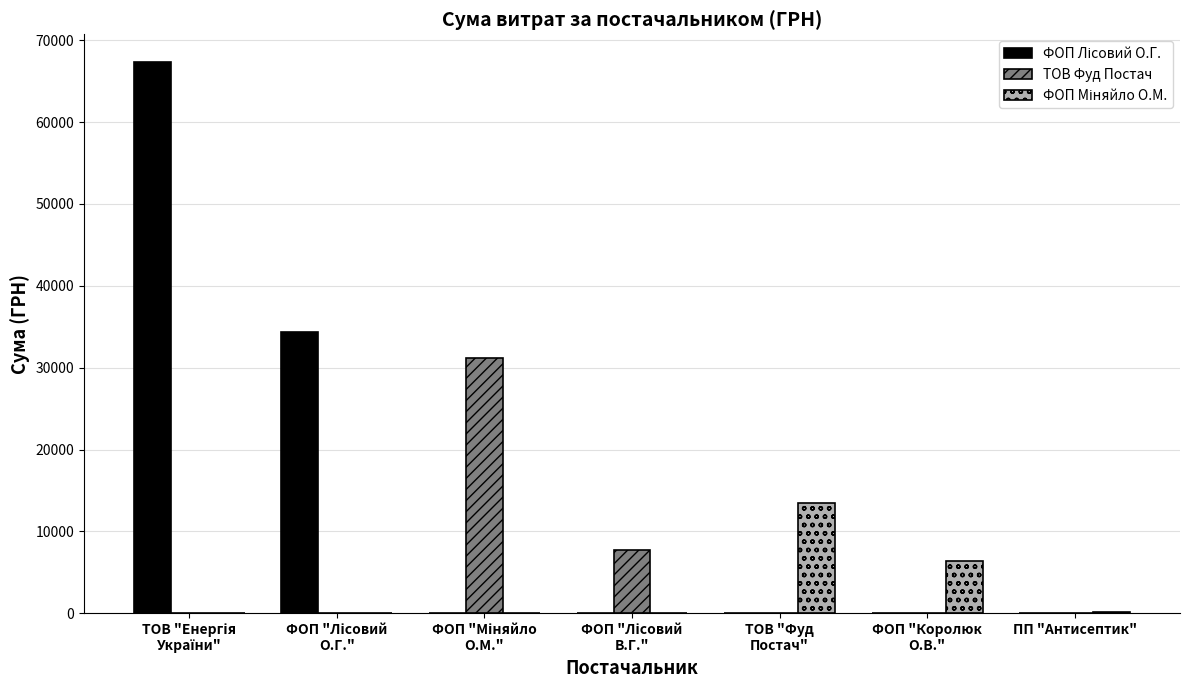

Is it true that ТОВ Фуд Постач equals 0.0 at ПП "Антисептик"?

True